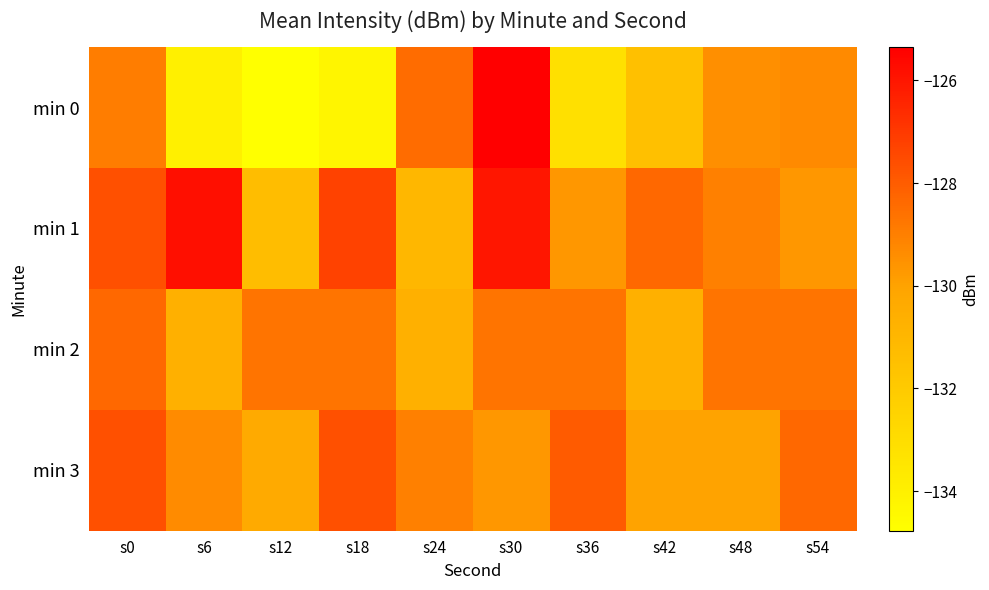

Between s0 and s12, which series saw the biggest shift?

min 0